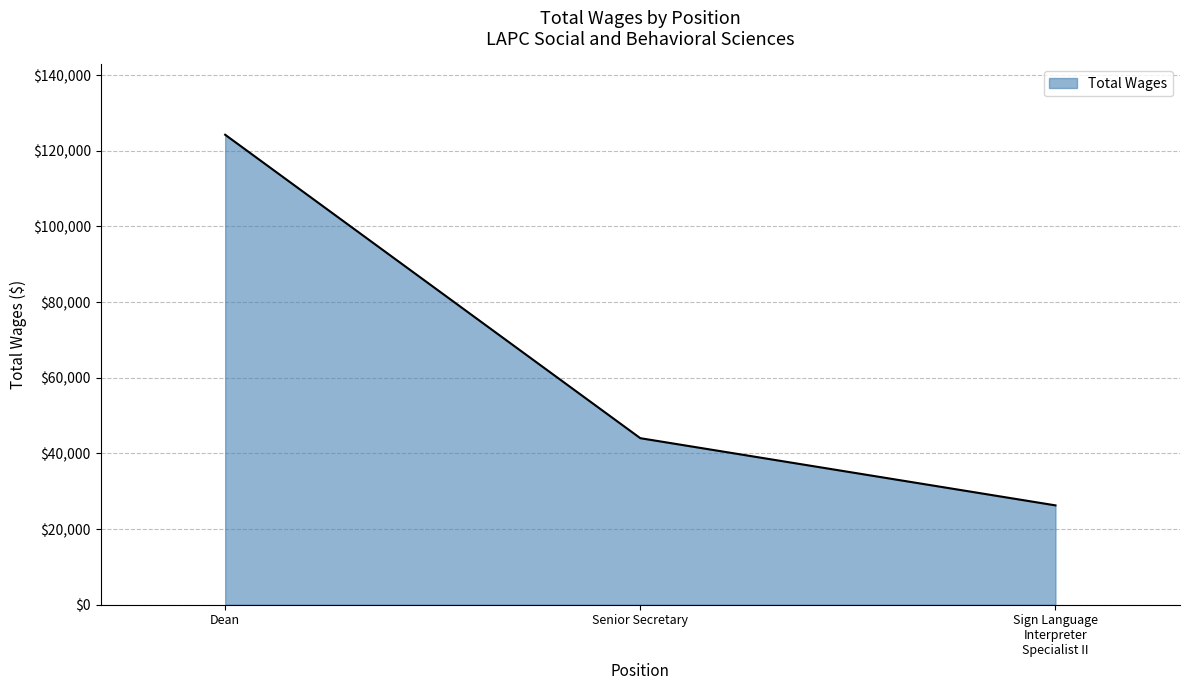

Which label corresponds to the largest value in the chart?

Dean